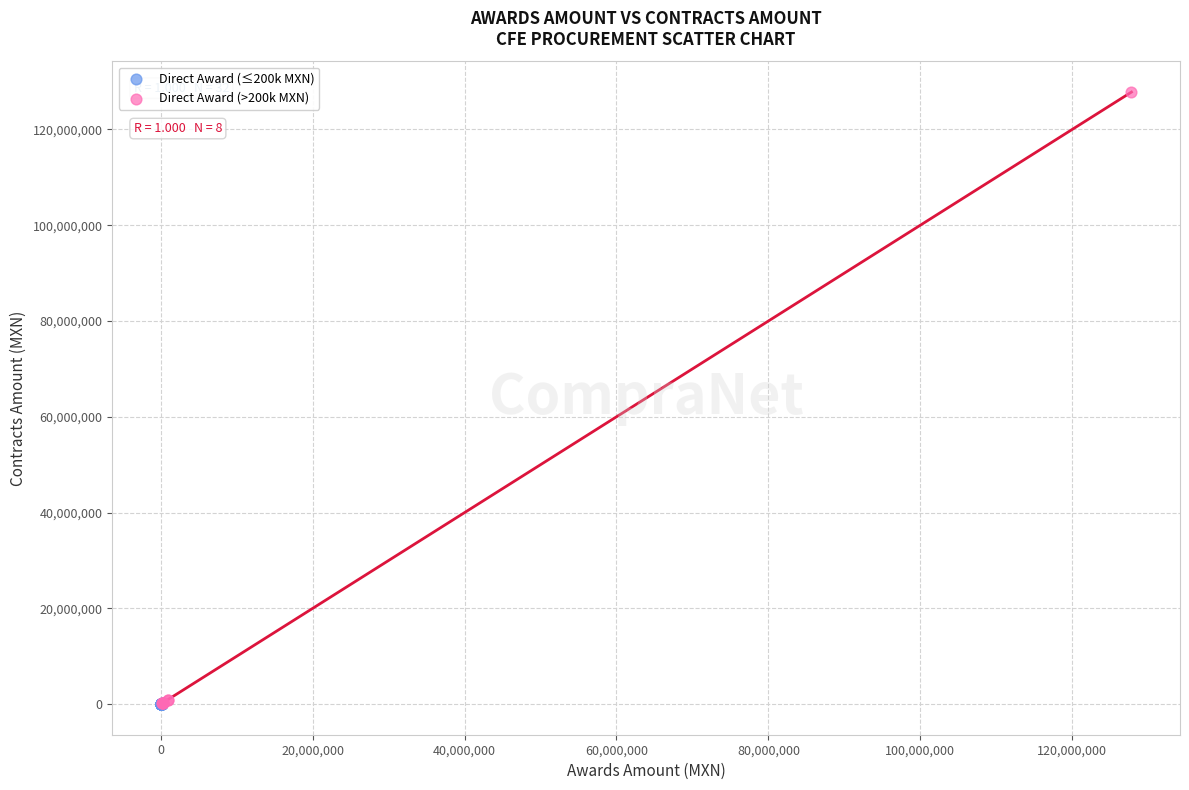

Which series contains the highest Y value?

Direct Award (>200k MXN)